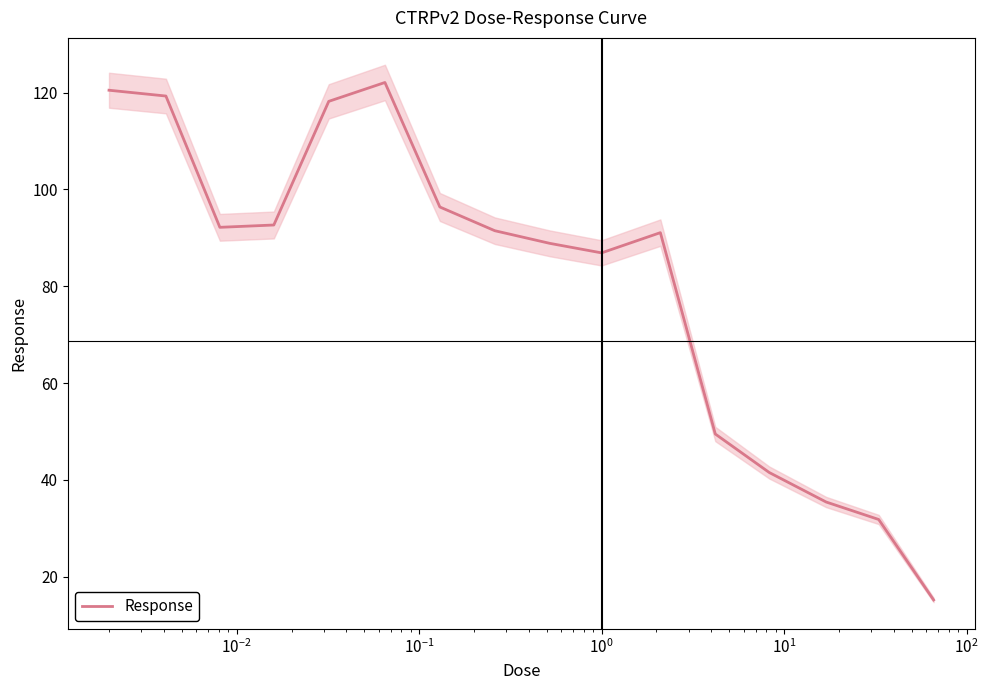

What is the maximum value for Response?

122.1